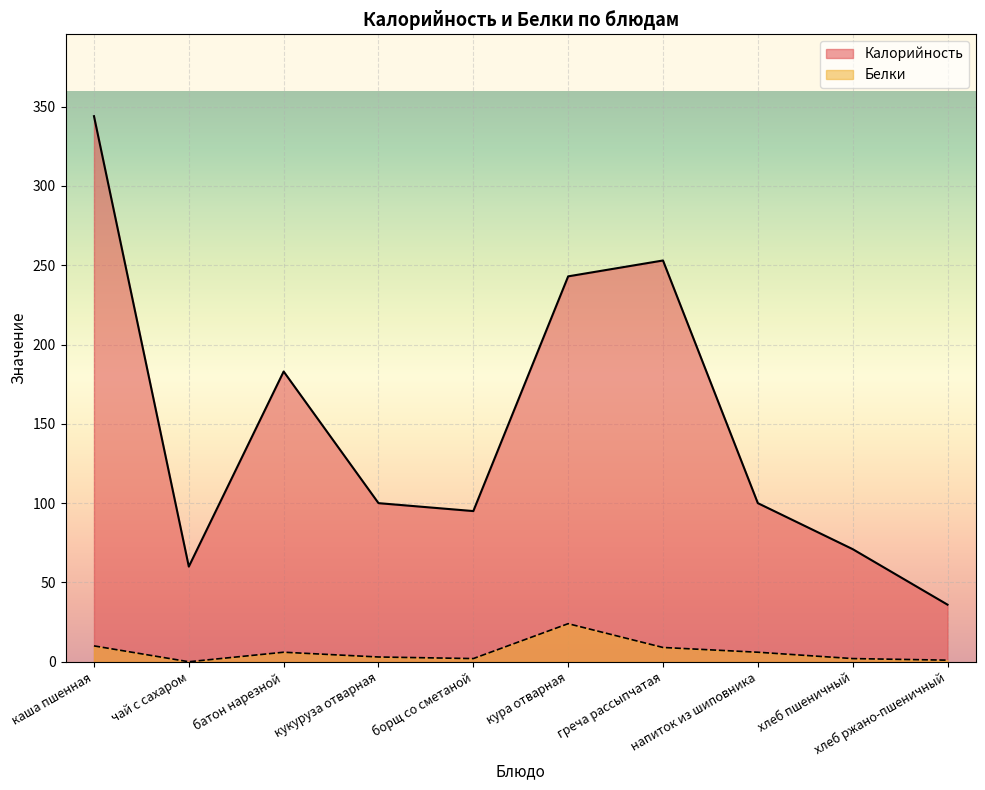

Rank the categories by Белки value from lowest to highest.

чай с сахаром, хлеб ржано-пшеничный, борщ со сметаной, хлеб пшеничный, кукуруза отварная, батон нарезной, напиток из шиповника, греча рассыпчатая, каша пшенная, кура отварная